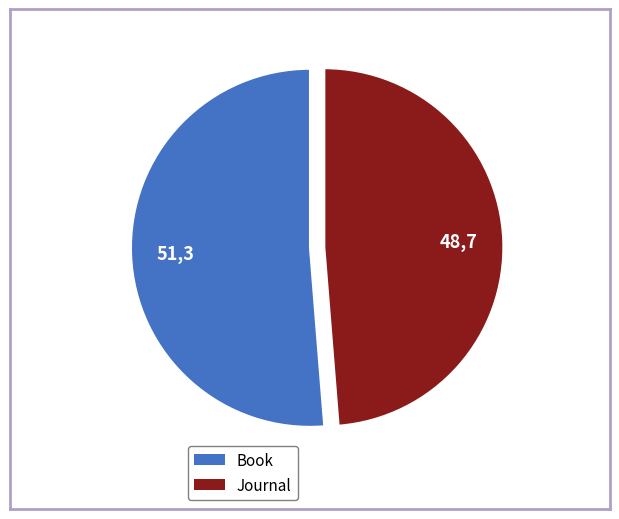

What is the largest slice in the pie chart?

Book